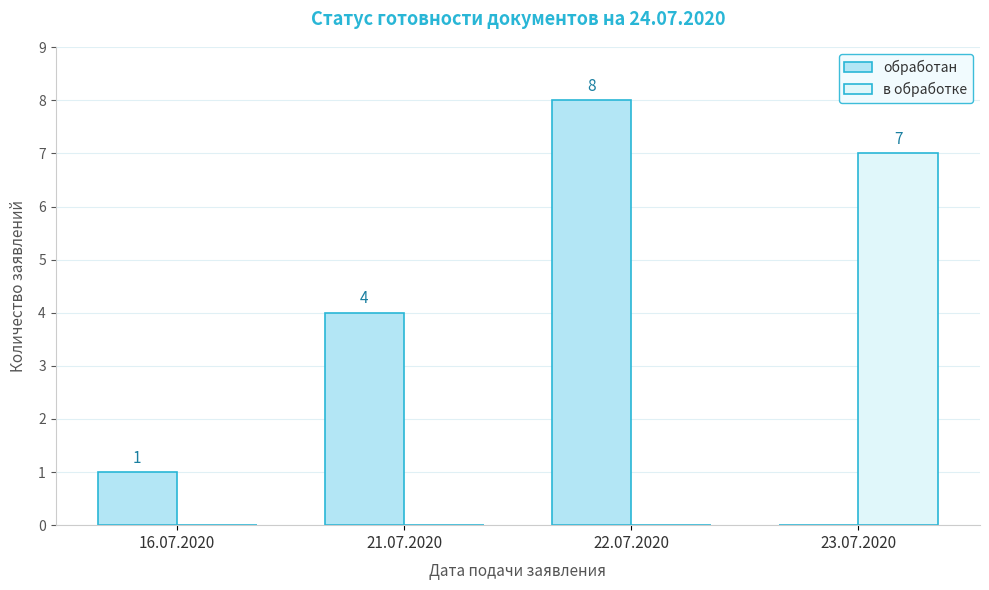

The value of в обработке at 22.07.2020 is 0. True or false?

True